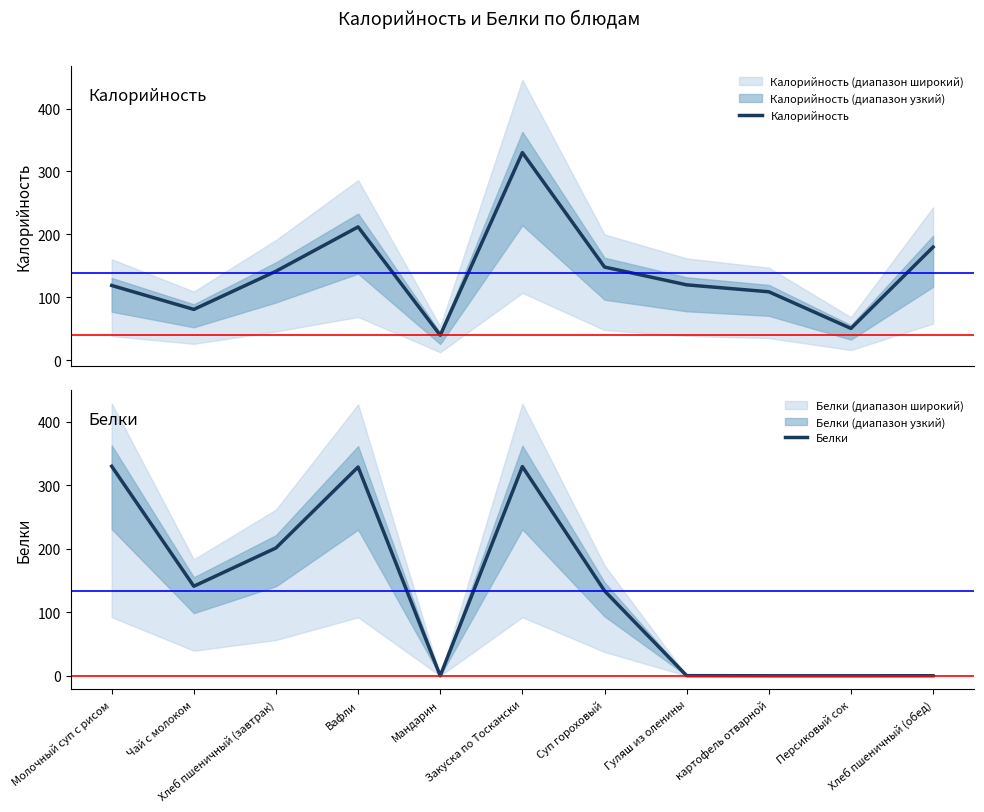

Which series has the largest total across all categories?

Калорийность